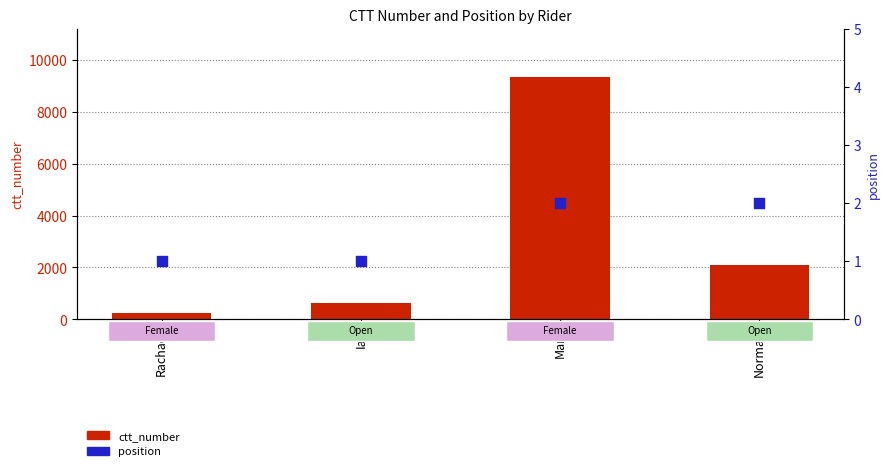

What are all the series names shown in the legend?

ctt_number, position